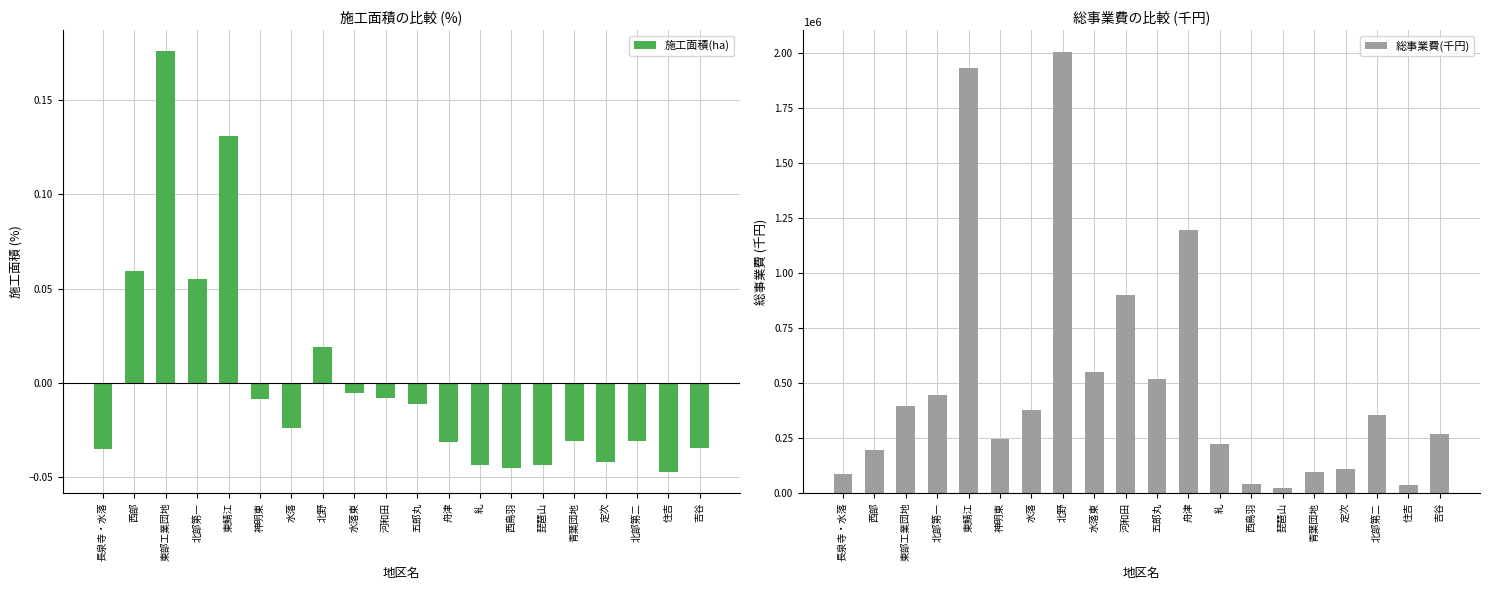

The 総事業費(千円) series shows 122308.2 at 北部第一. True or false?

False